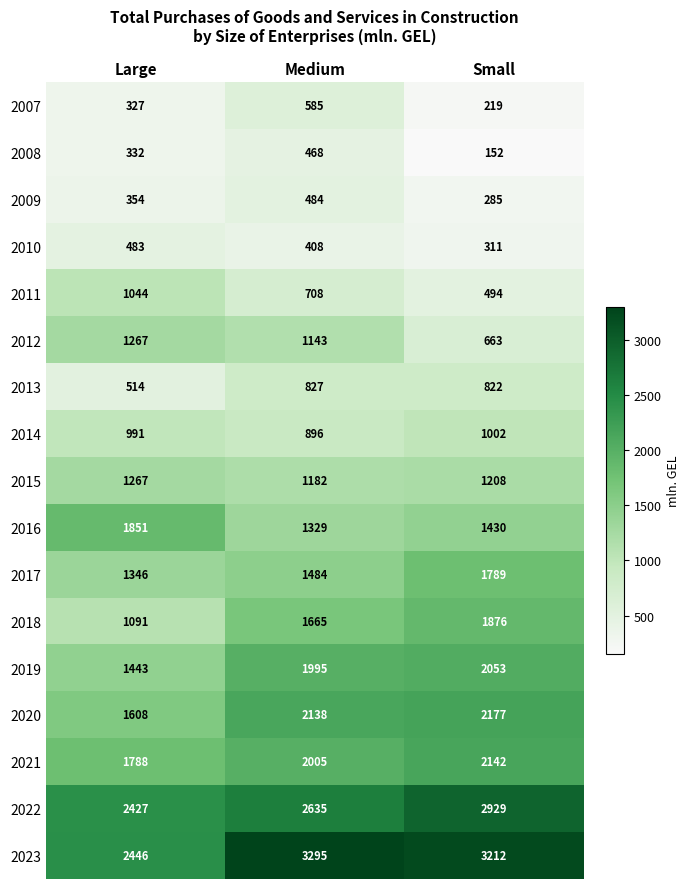

Count the 2018 values in the range 1091 to 1876.

3